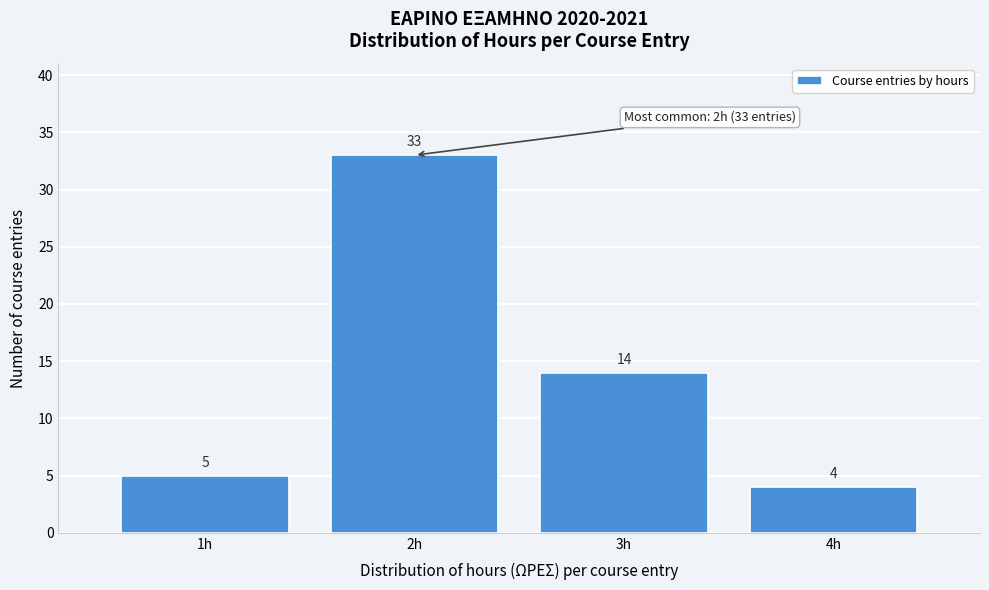

What is the height of the bar covering 2.5 to 3.5 on the x-axis?

14